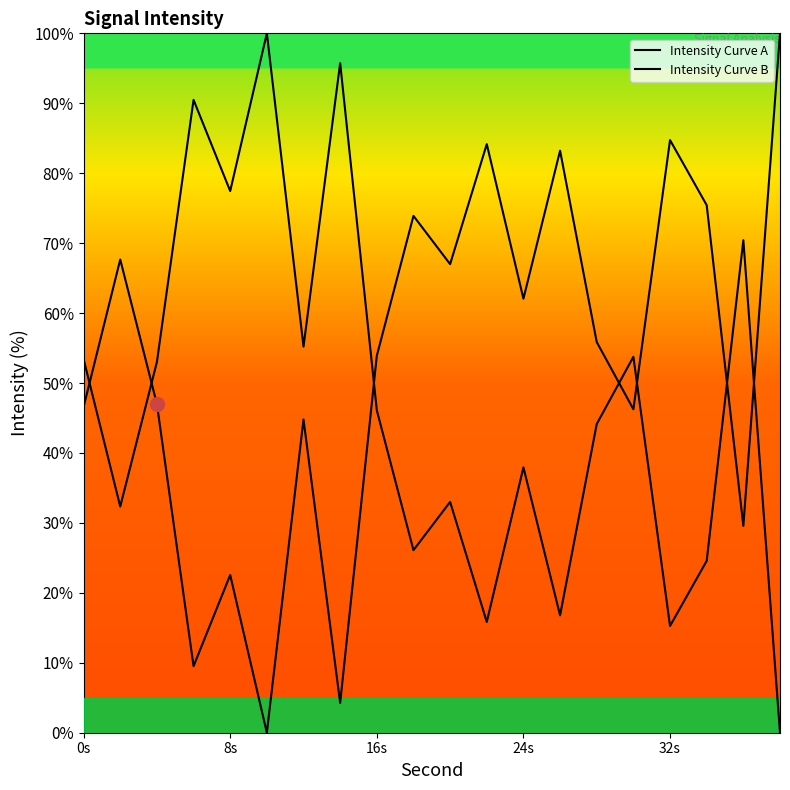

Is this an area chart (filled region under the line)?

No